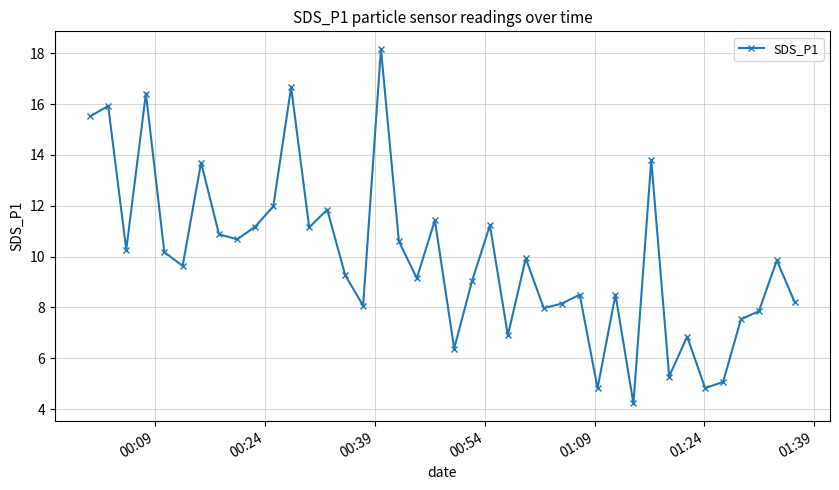

What is the value of the 10th point from the left?

11.2